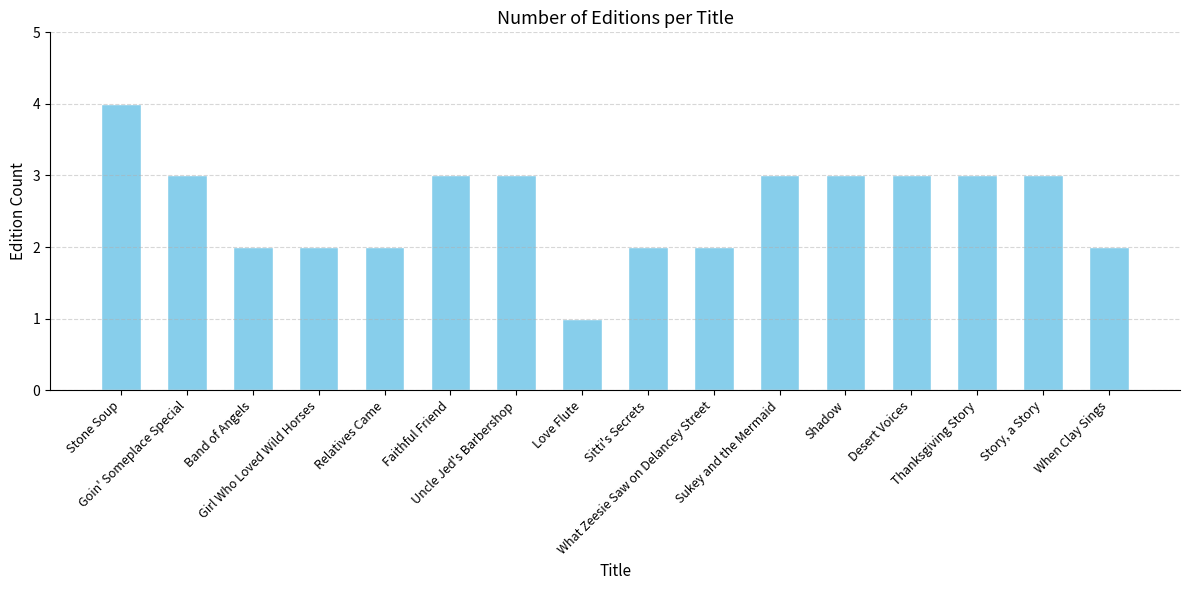

What is the difference between the maximum and minimum values?

3